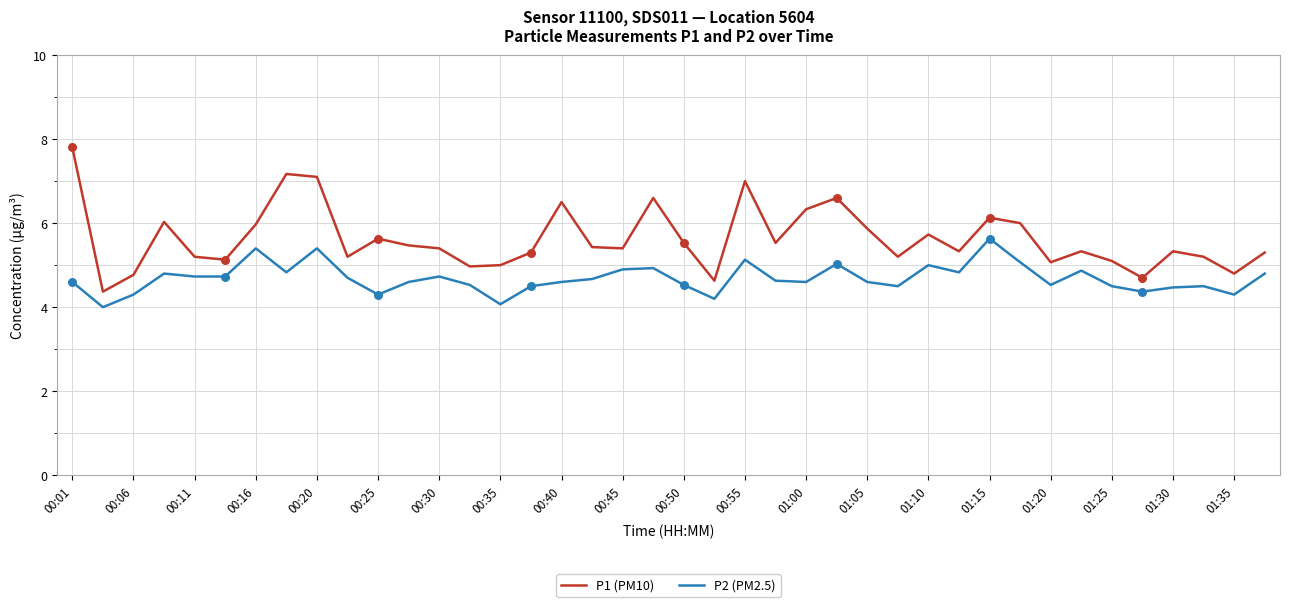

Which series has the largest total across all categories?

P1 (PM10)